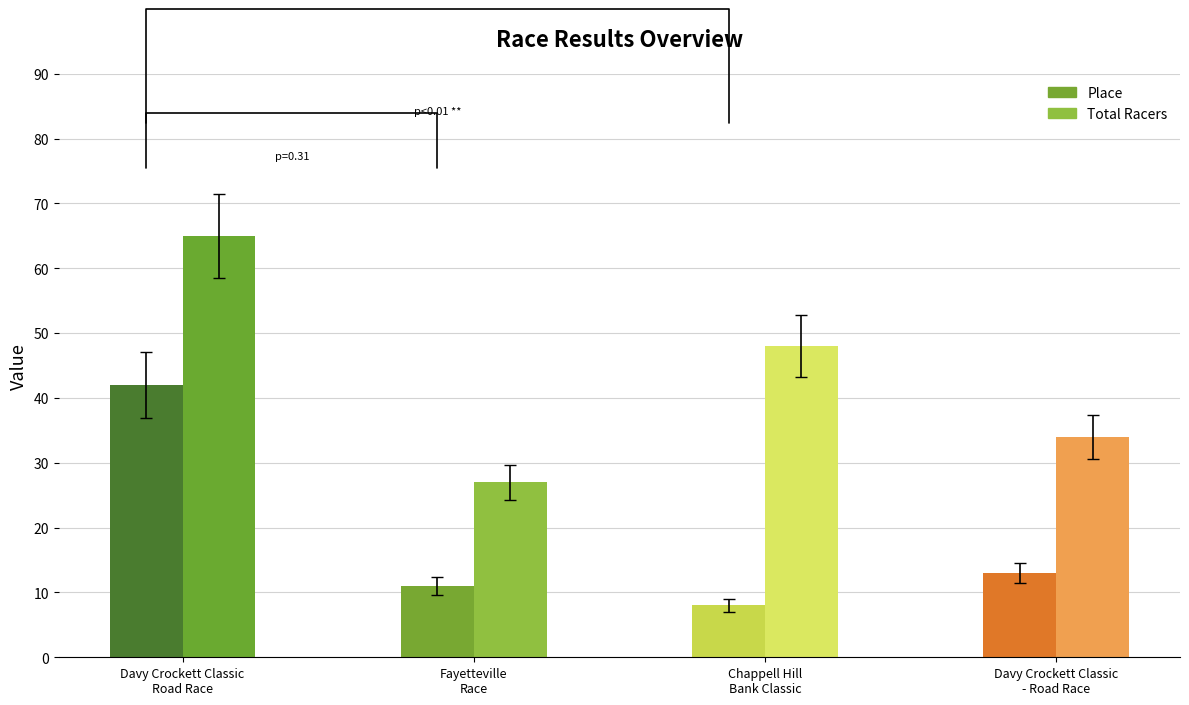

Is it true that Place equals 8 at Chappell Hill
Bank Classic?

True